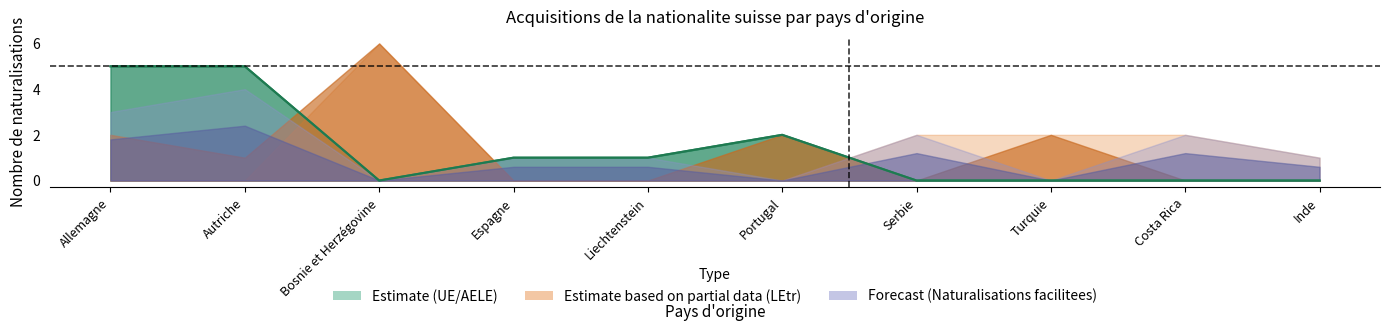

At which category does the chart reach its minimum across all series?

Bosnie et Herzégovine